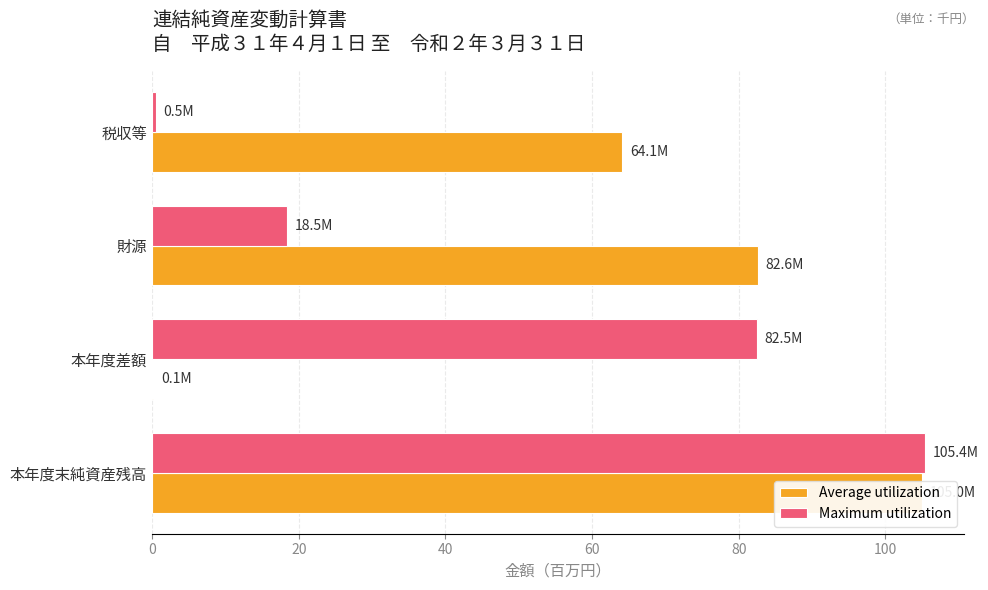

At how many categories does at least one series exceed 6?

4